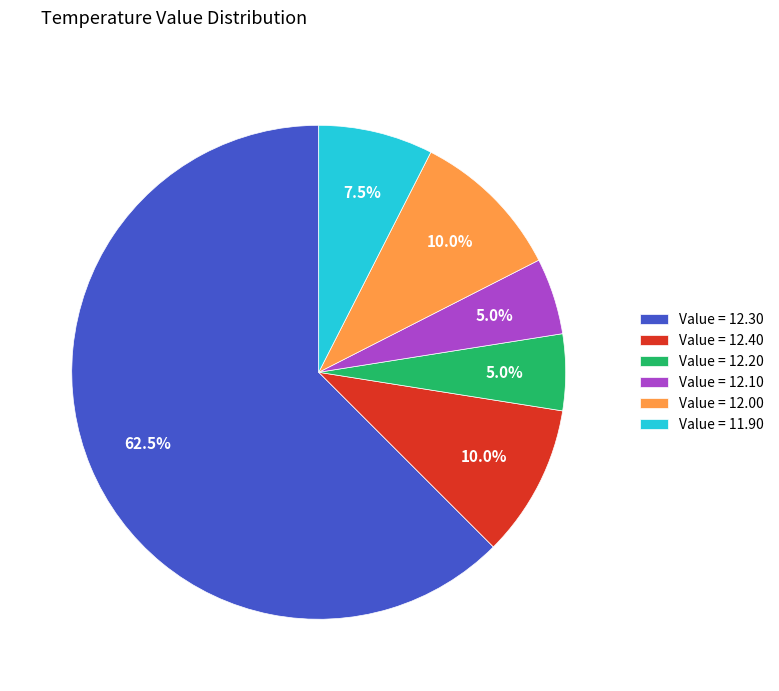

Is Value = 12.30 the majority of the pie?

Yes